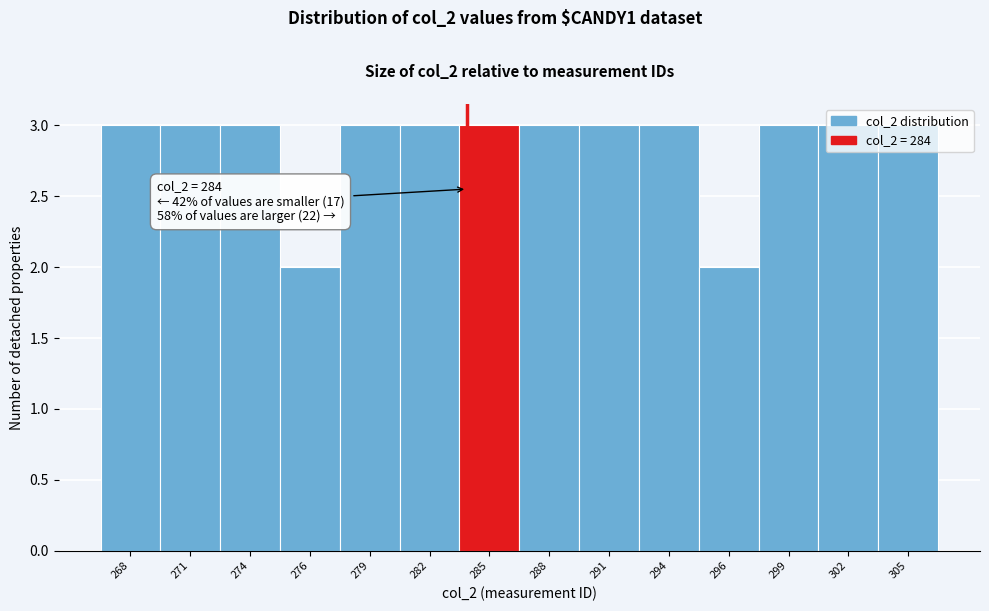

What is the value of the 6th bar from the left?

3